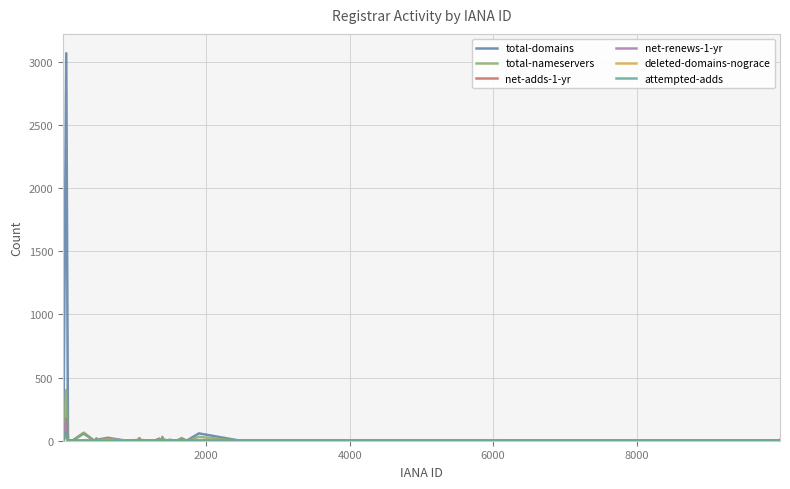

Does the chart display data point markers on the line(s)?

No